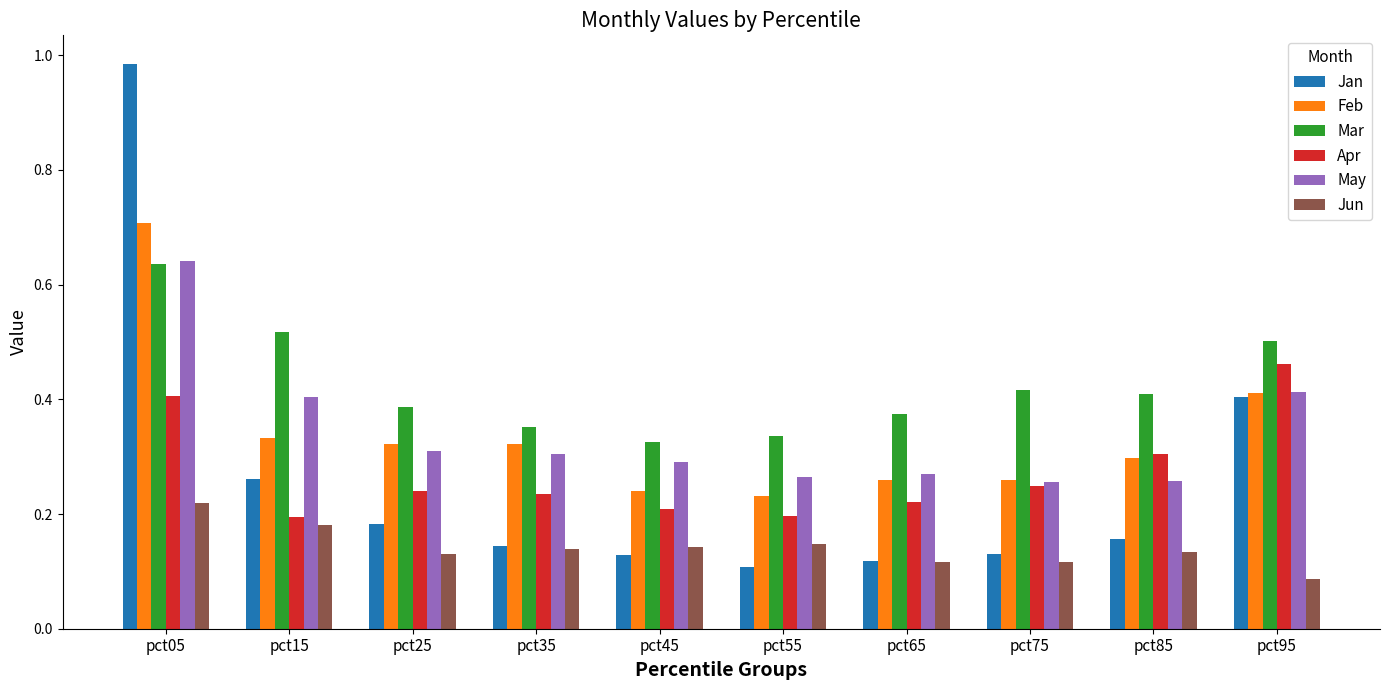

Which category has the lowest value in the Jun series?

pct95